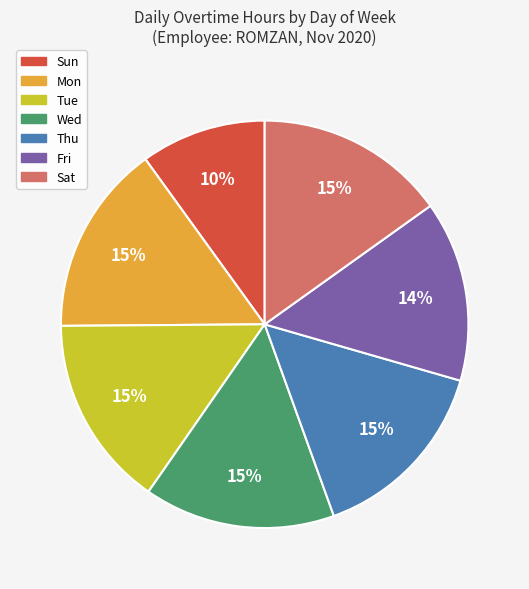

Which slice is the smallest?

Sun